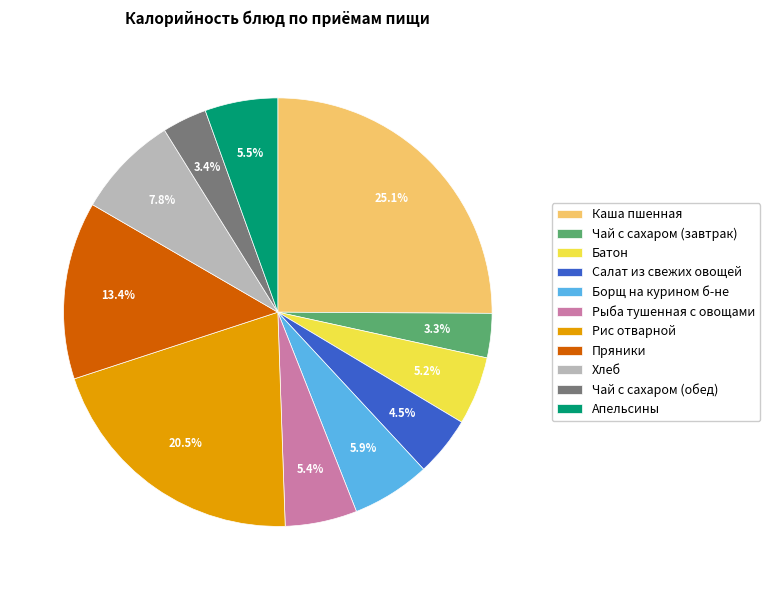

What is the ratio of the value at Рис отварной to the value at Хлеб?

2.6